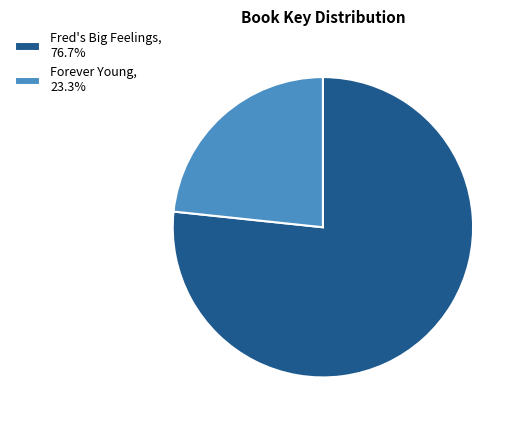

Does Forever Young, 23.3% represent more than half of the total?

No